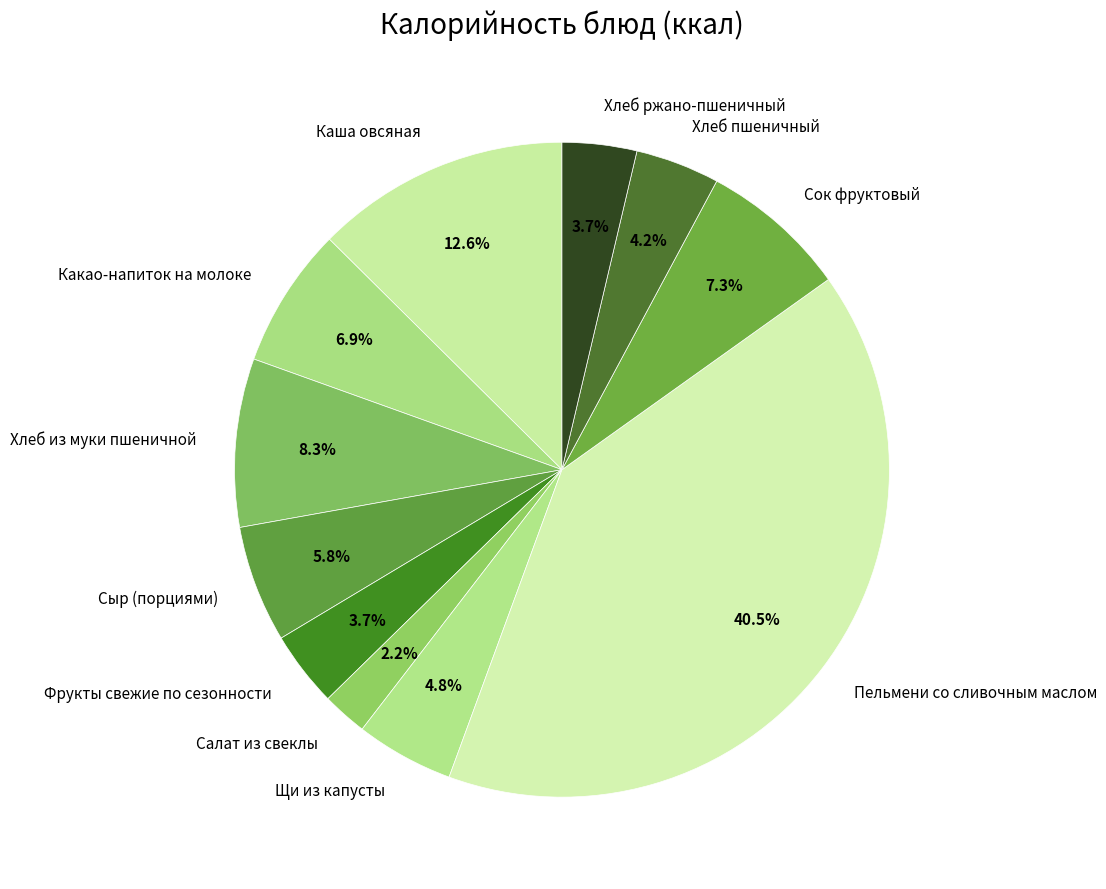

The Хлеб пшеничный slice represents 4% of the pie. True or false?

True